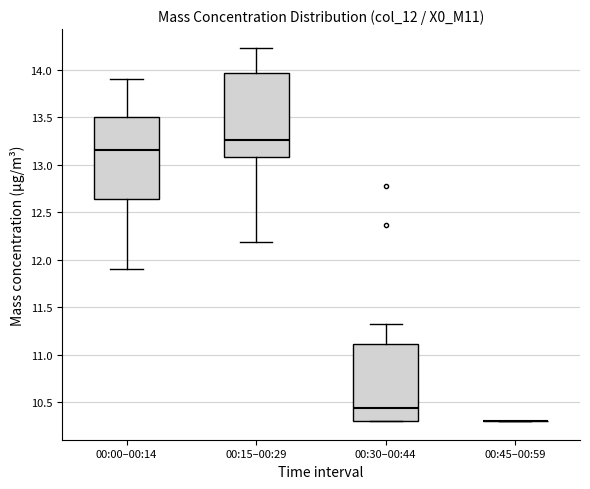

Where is the lower edge of the box for 00:30–00:44 on the y-axis? The values are not printed on the chart, so give them approximately, as read against the axis.

10.30